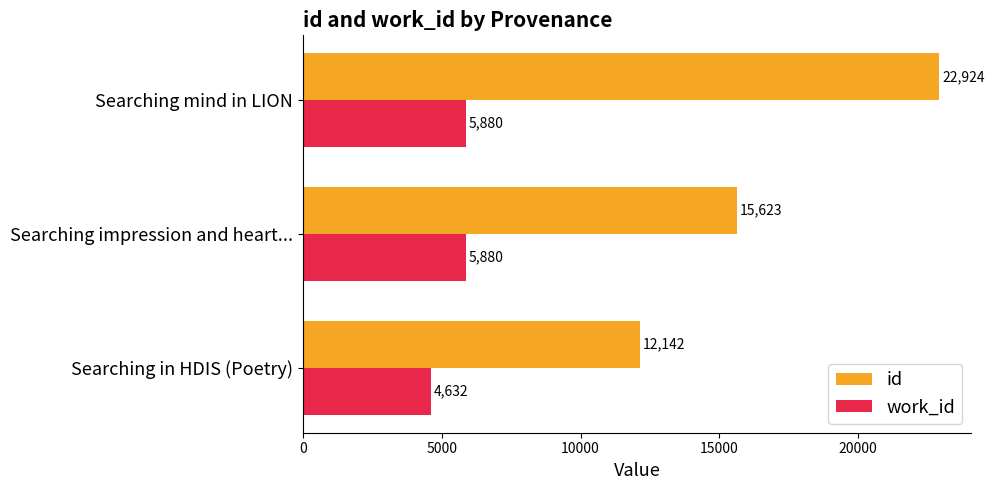

How many distinct data groups are displayed?

2